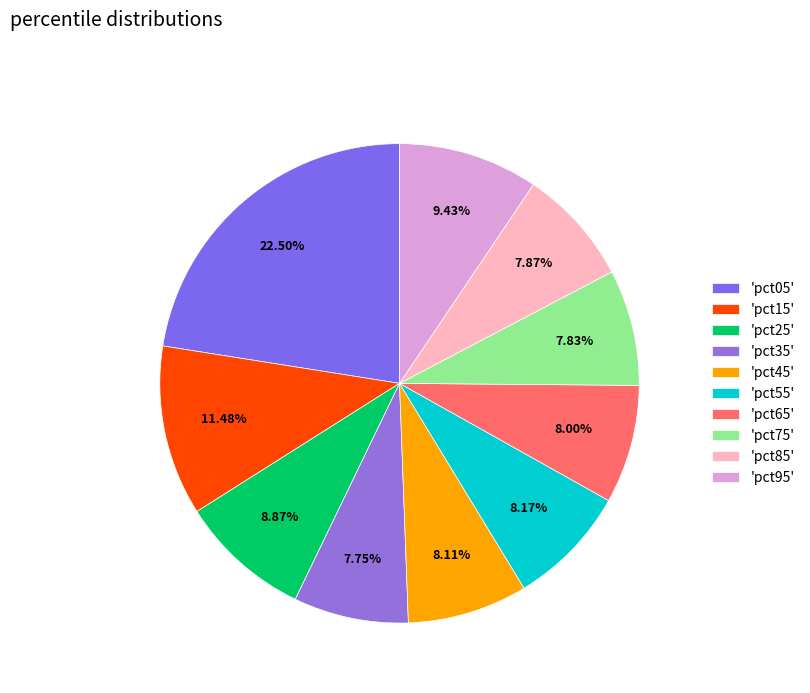

What is the smallest slice in the pie chart?

pct35